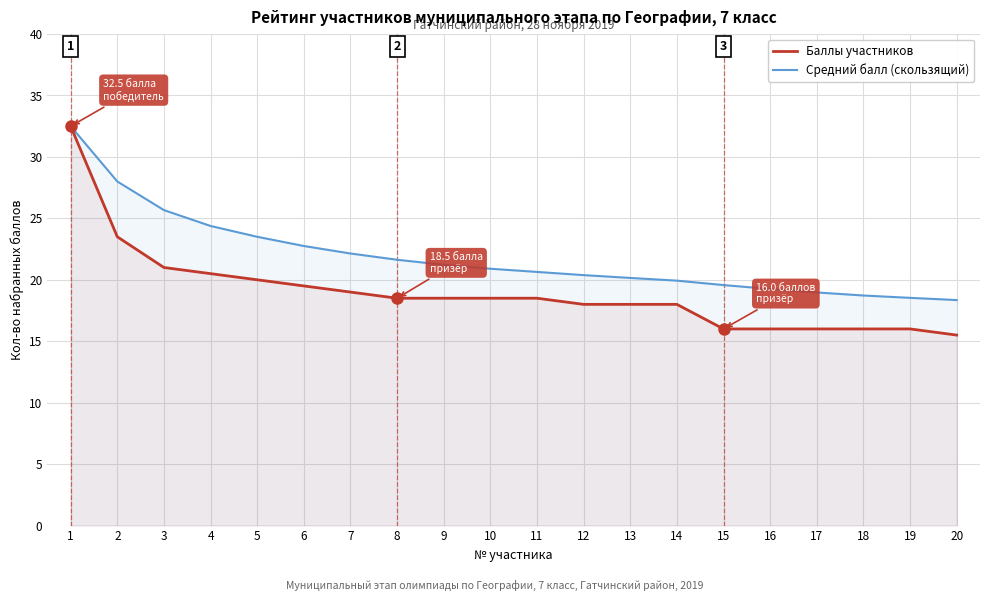

What is the spread (max minus min) of values at 8?

3.1